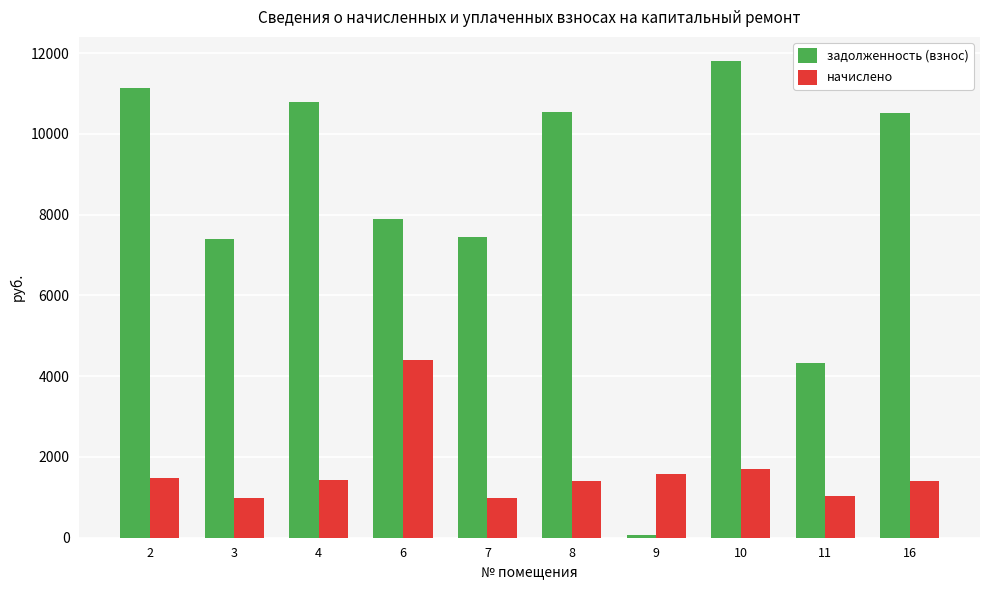

At which label does задолженность (взнос) reach its peak?

10